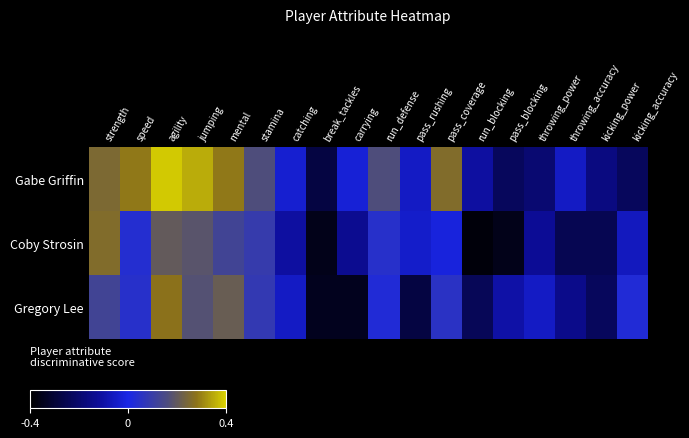

What is the greatest value displayed?

0.4